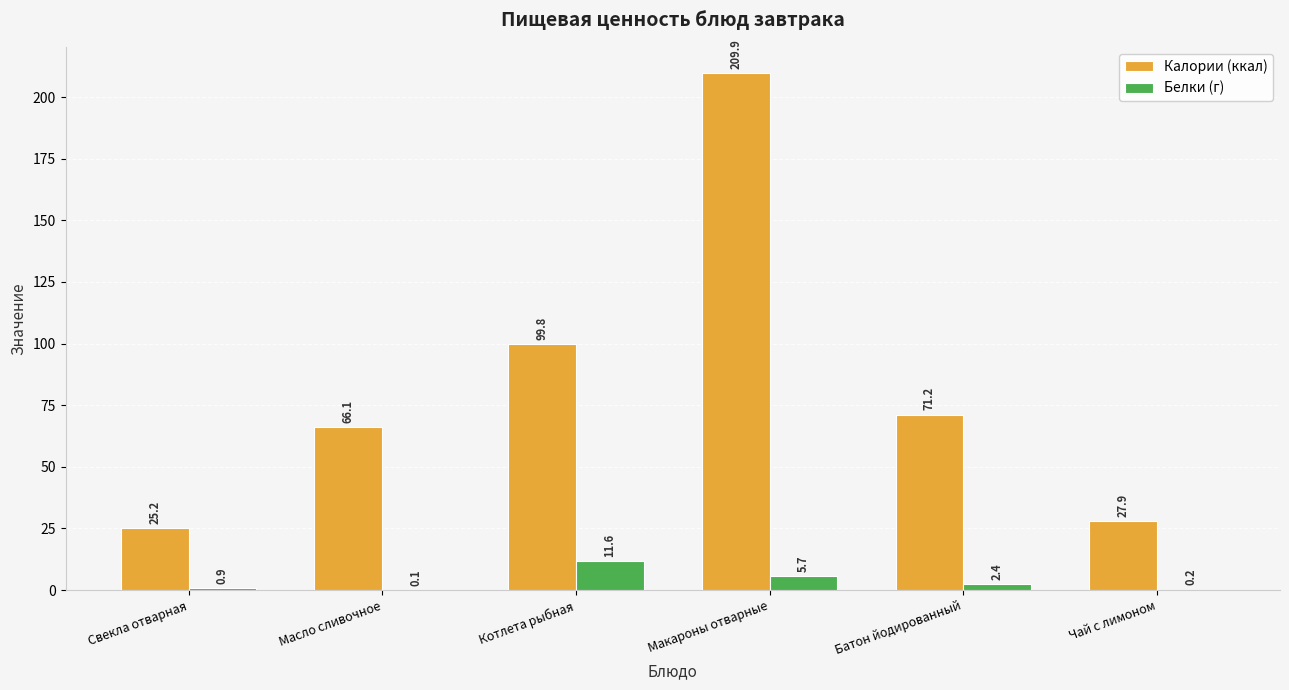

What is the greatest value displayed?

209.9